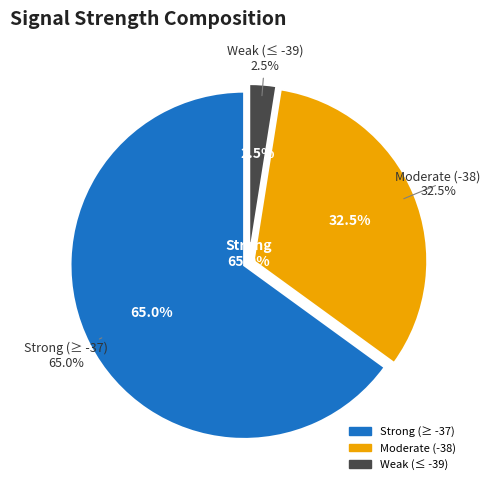

Does 36 represent more than half of the total?

No